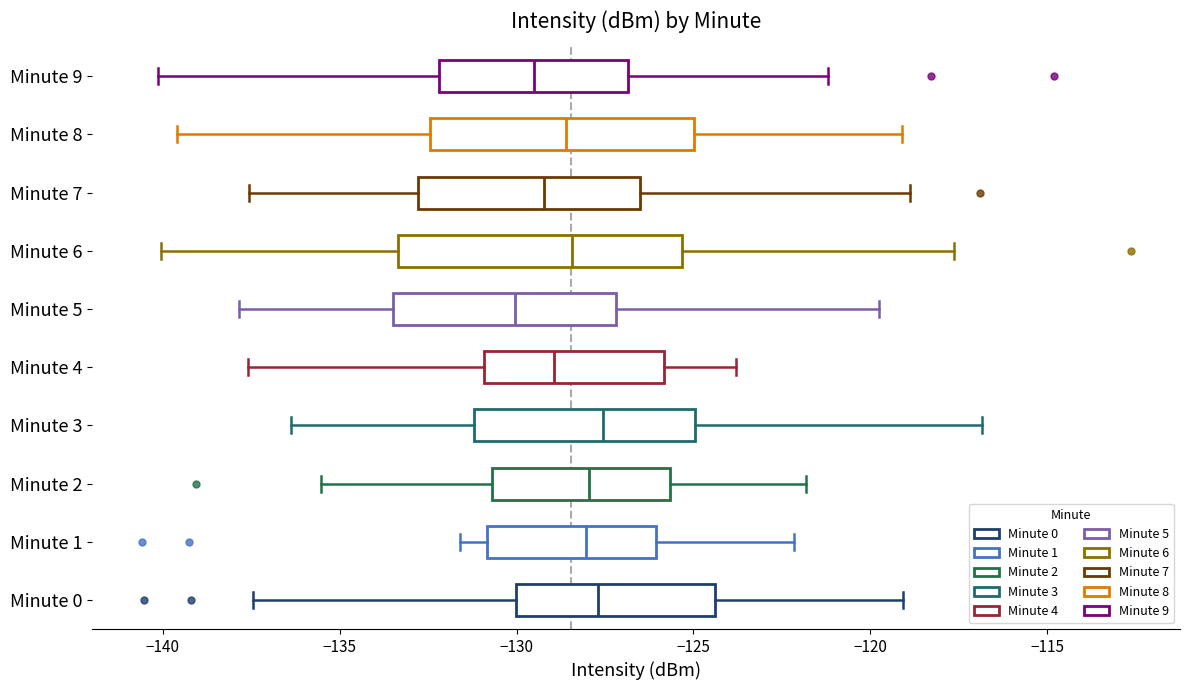

Reading bottom to top, transcribe this box plot: for each box, give where its median line is, the range the box spans, and where its two whiskers end, as read against the x-axis. The values are not printed on the chart, so give them approximately, as read against the axis.

Minute 0: median -127.5, box -130.0 to -124.5, whiskers -137.5 to -119.0
Minute 1: median -128.0, box -131.0 to -126.0, whiskers -131.5 to -122.0
Minute 2: median -128.0, box -130.5 to -125.5, whiskers -135.5 to -122.0
Minute 3: median -127.5, box -131.0 to -125.0, whiskers -136.5 to -117.0
Minute 4: median -129.0, box -131.0 to -126.0, whiskers -137.5 to -124.0
Minute 5: median -130.0, box -133.5 to -127.0, whiskers -138.0 to -120.0
Minute 6: median -128.5, box -133.5 to -125.5, whiskers -140.0 to -117.5
Minute 7: median -129.0, box -133.0 to -126.5, whiskers -137.5 to -119.0
Minute 8: median -128.5, box -132.5 to -125.0, whiskers -139.5 to -119.0
Minute 9: median -129.5, box -132.0 to -127.0, whiskers -140.0 to -121.0